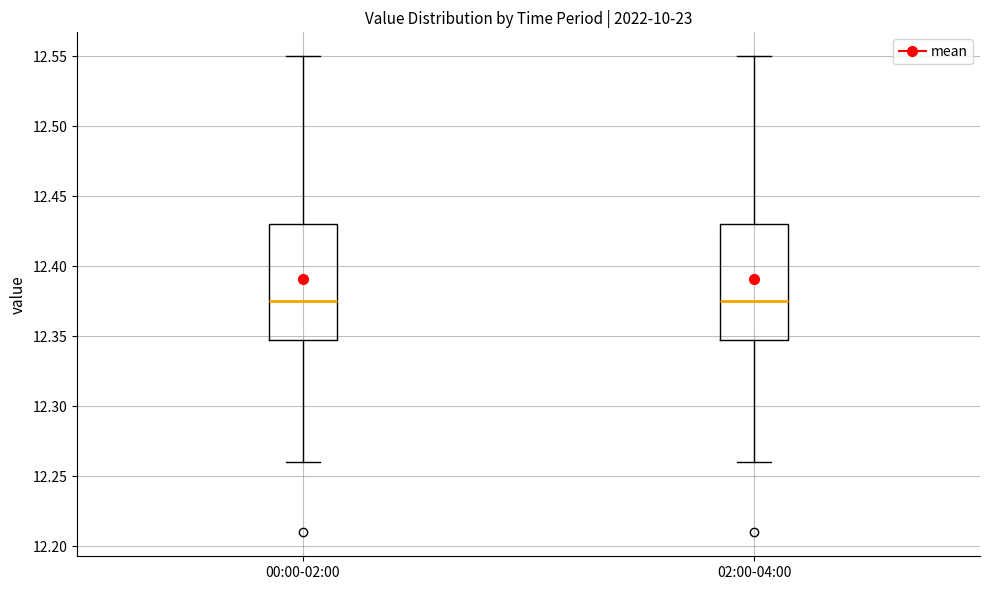

Reading left to right, read every box against the y-axis: the position of its median line, the range the box covers, and the ends of its whiskers. The values are not printed on the chart, so give them approximately, as read against the axis.

00:00-02:00: median 12.375, box 12.350 to 12.430, whiskers 12.260 to 12.550
02:00-04:00: median 12.375, box 12.350 to 12.430, whiskers 12.260 to 12.550